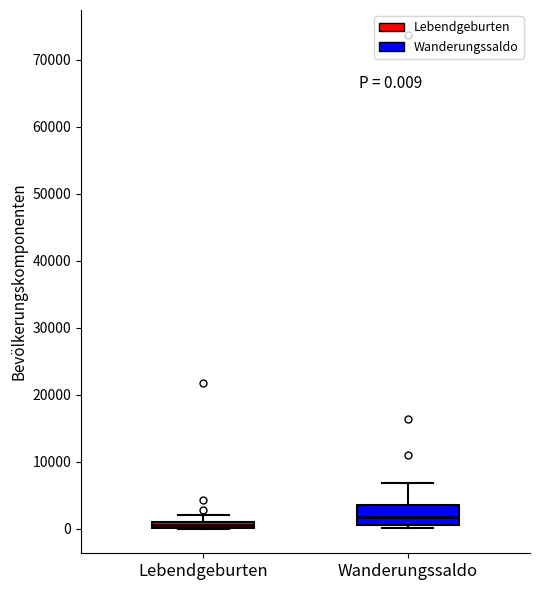

Which box has the highest median line?

Wanderungssaldo